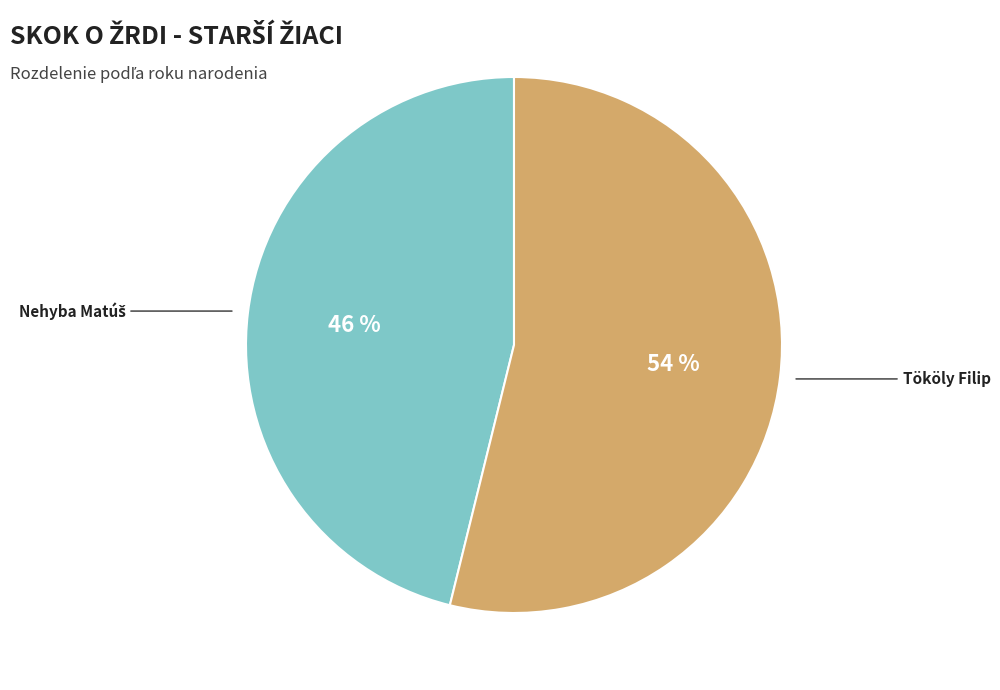

How many segments does this pie chart have?

2